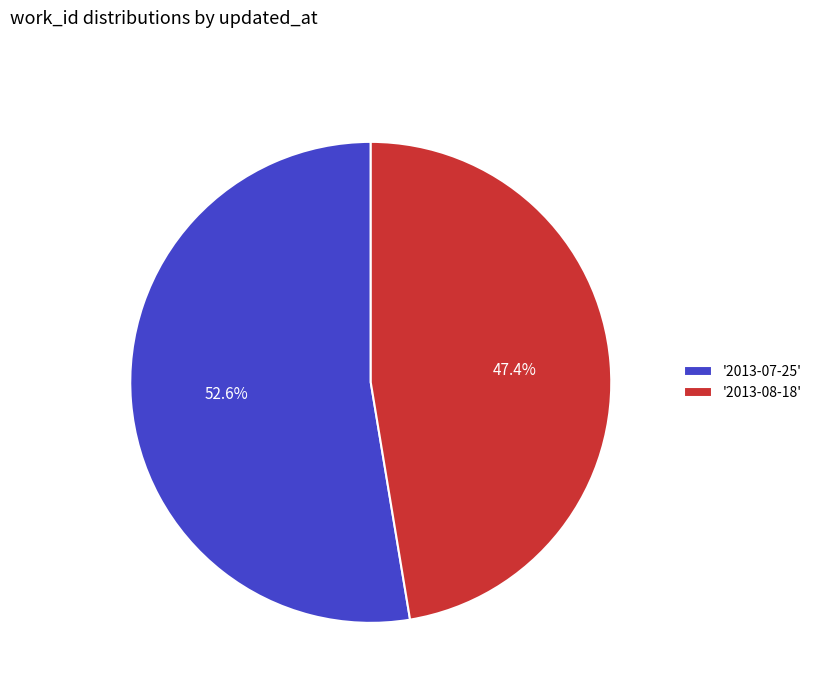

What percentage is NOT represented by '2013-08-18'?

52.6%